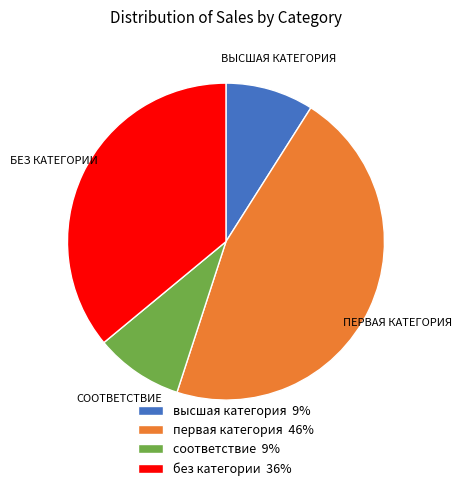

Which has a higher value, без категории 36% or первая категория 46%?

первая категория 46%